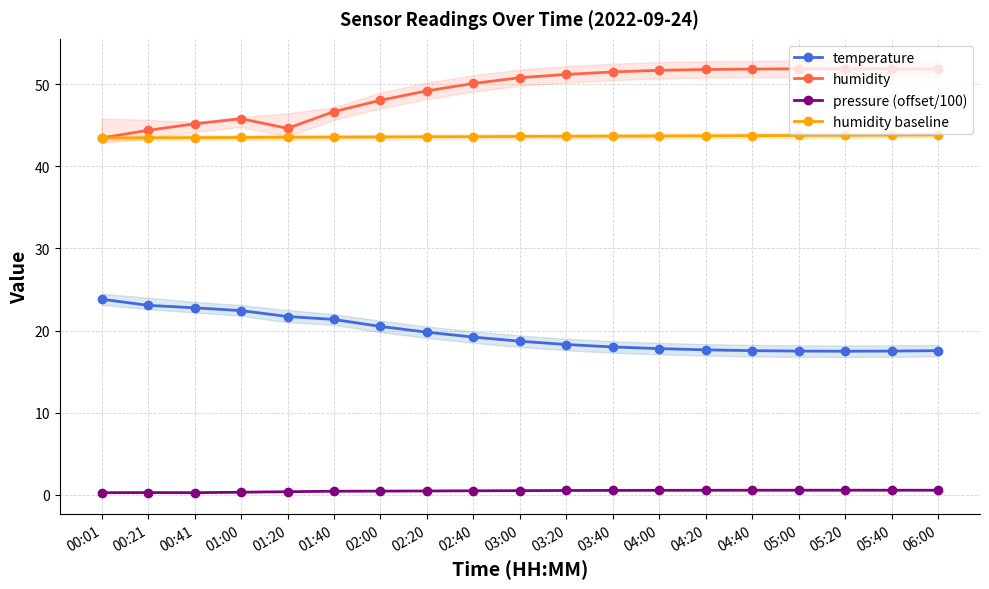

Reading left to right, what are all the values shown in this chart?

temperature: 00:01=23.8	00:21=23.1	00:41=22.8	01:00=22.4	01:20=21.7	01:40=21.4	02:00=20.5	02:20=19.8	02:40=19.2	03:00=18.7	03:20=18.3	03:40=18.0	04:00=17.8	04:20=17.6	04:40=17.6	05:00=17.5	05:20=17.5	05:40=17.5	06:00=17.6
humidity: 00:01=43.5	00:21=44.4	00:41=45.2	01:00=45.8	01:20=44.6	01:40=46.7	02:00=48.0	02:20=49.2	02:40=50.1	03:00=50.8	03:20=51.2	03:40=51.5	04:00=51.7	04:20=51.8	04:40=51.9	05:00=51.9	05:20=51.9	05:40=51.9	06:00=51.9
pressure (offset/100): 00:01=0.2	00:21=0.3	00:41=0.3	01:00=0.3	01:20=0.4	01:40=0.4	02:00=0.4	02:20=0.5	02:40=0.5	03:00=0.5	03:20=0.5	03:40=0.5	04:00=0.5	04:20=0.5	04:40=0.6	05:00=0.6	05:20=0.6	05:40=0.6	06:00=0.6
humidity baseline: 00:01=43.5	00:21=43.5	00:41=43.5	01:00=43.5	01:20=43.5	01:40=43.6	02:00=43.6	02:20=43.6	02:40=43.6	03:00=43.6	03:20=43.7	03:40=43.7	04:00=43.7	04:20=43.7	04:40=43.7	05:00=43.8	05:20=43.8	05:40=43.8	06:00=43.8